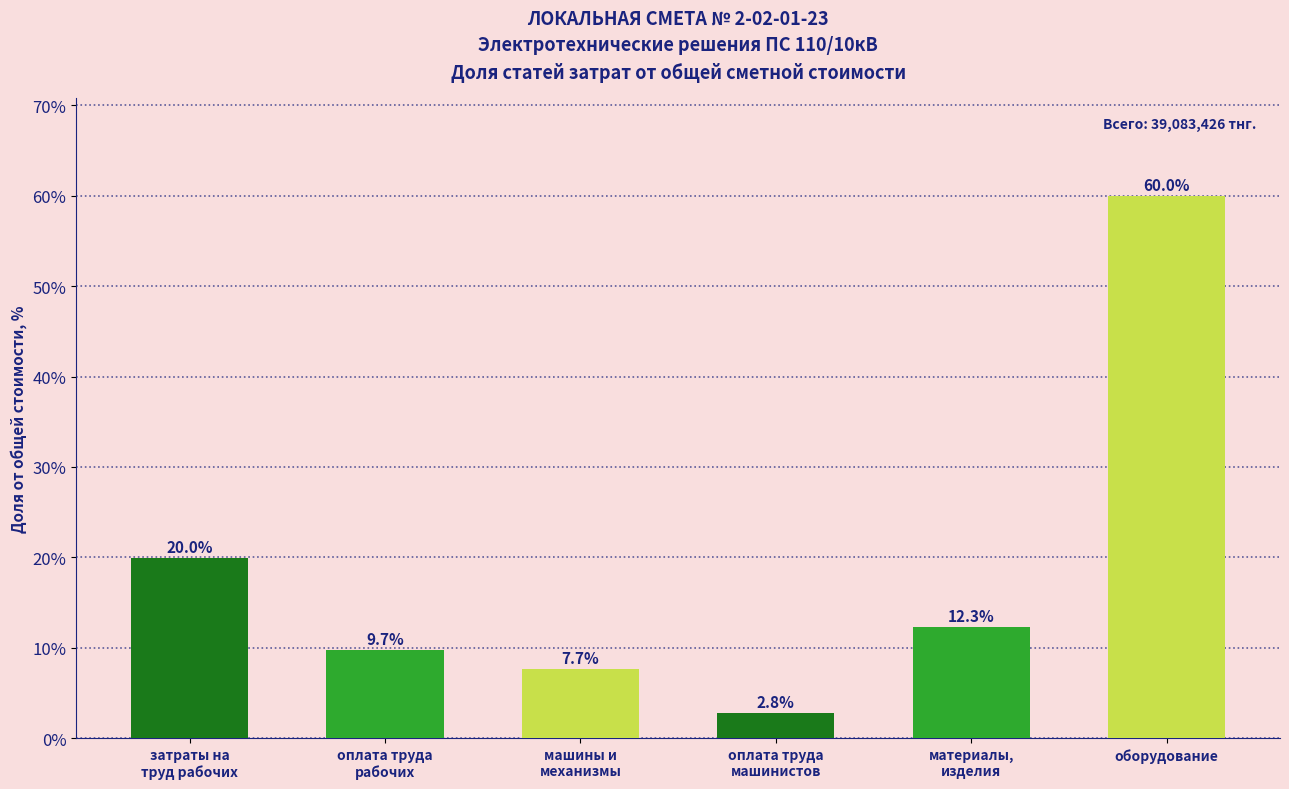

Rank the categories by value from lowest to highest.

оплата труда
машинистов, машины и
механизмы, оплата труда
рабочих, материалы,
изделия, затраты на
труд рабочих, оборудование